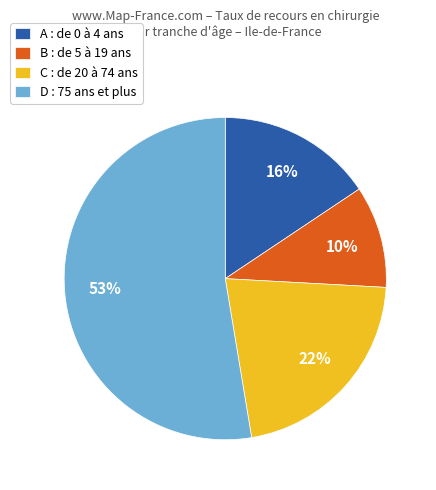

The A : de 0 à 4 ans slice represents 16% of the pie. True or false?

True